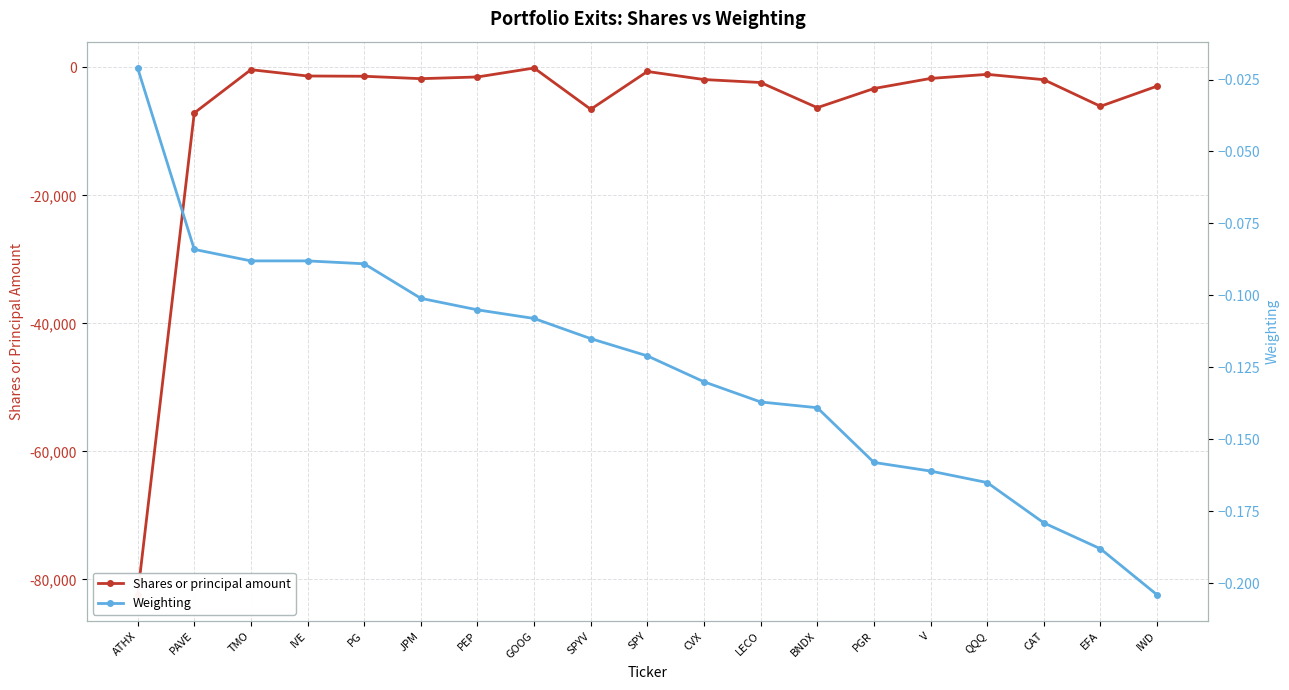

What is the lowest value of the Shares or principal amount series?

-82417.0